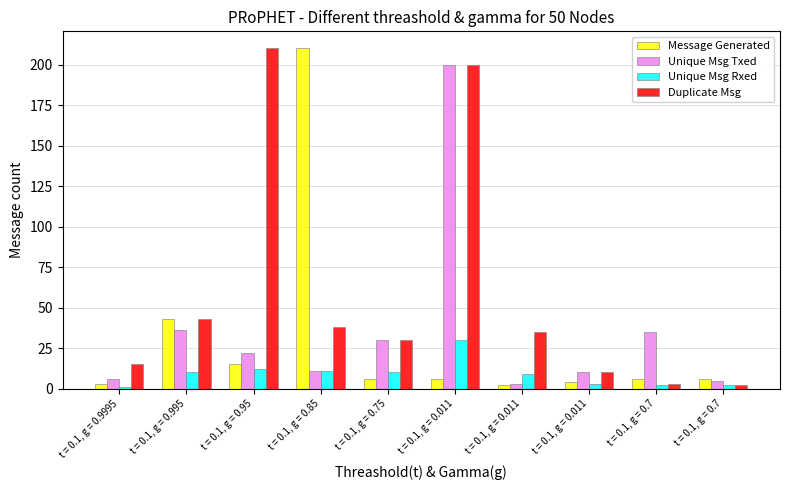

How many groups of bars are there?

10